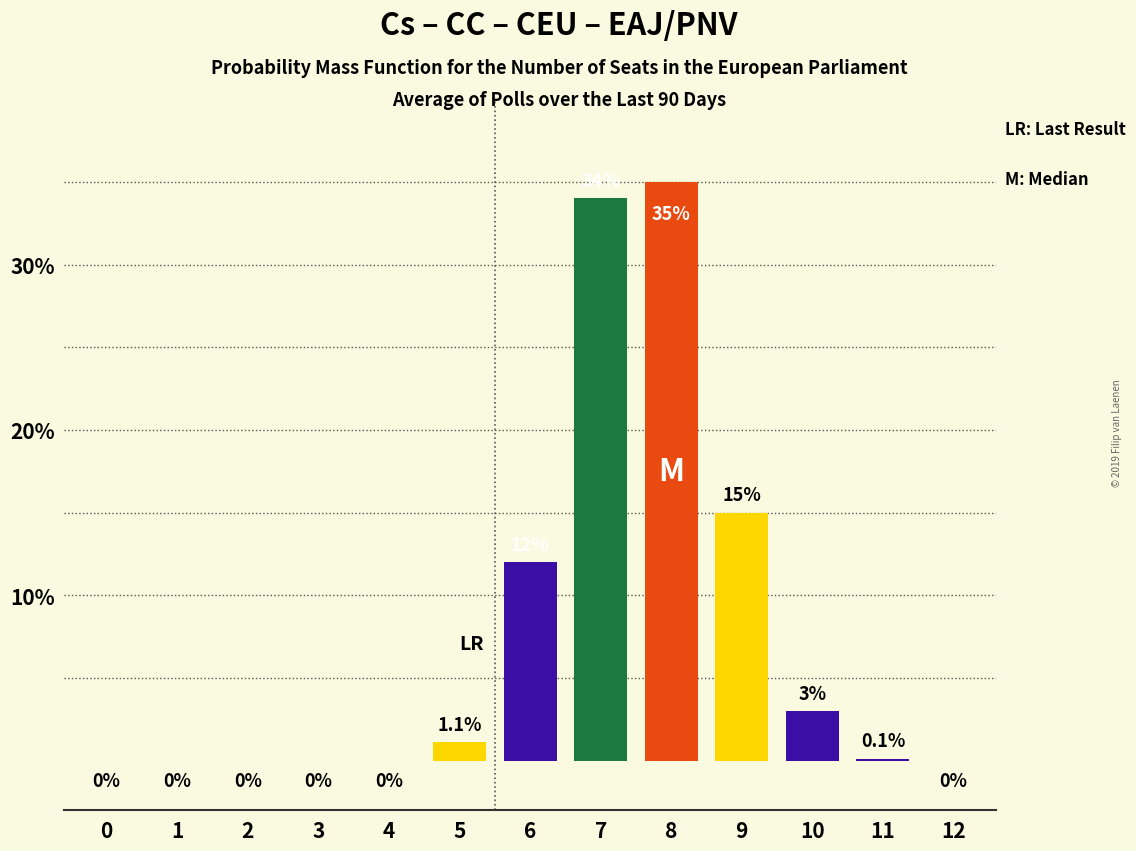

How many categories are shown in the chart?

13